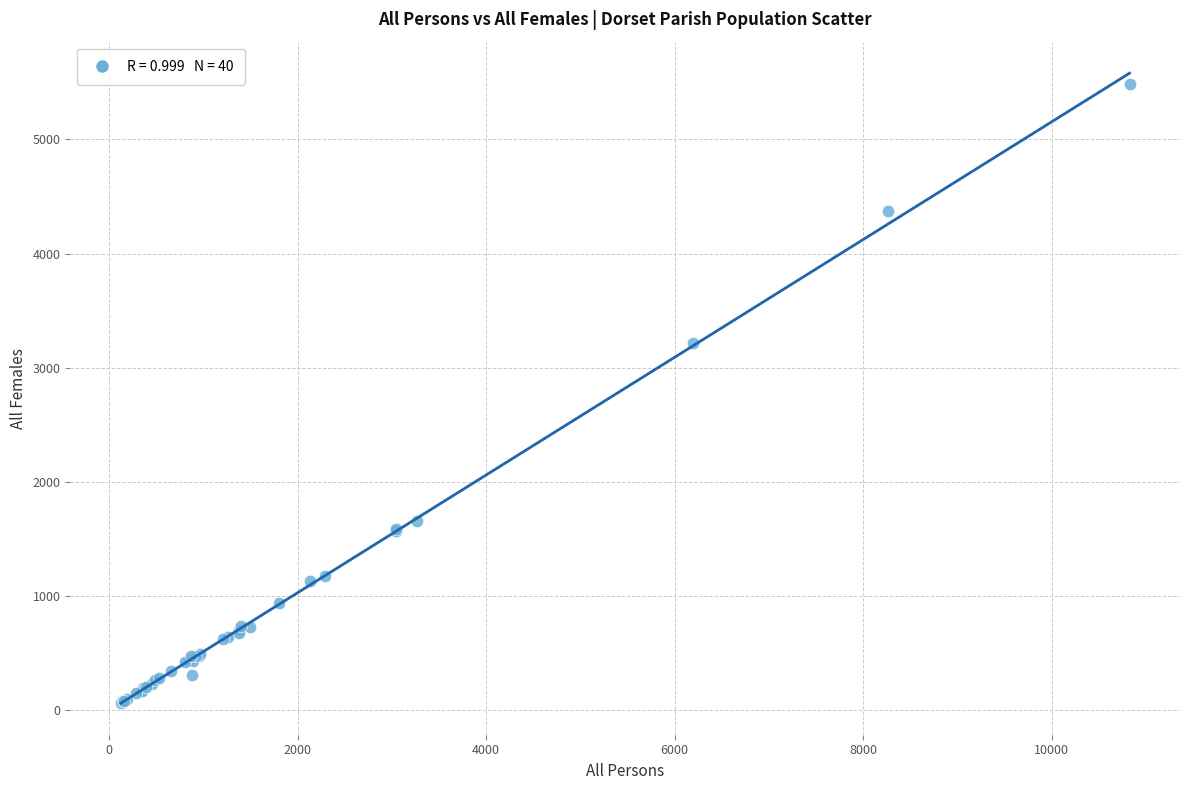

What Y value in the scatter plot is closest to 2773?

3220